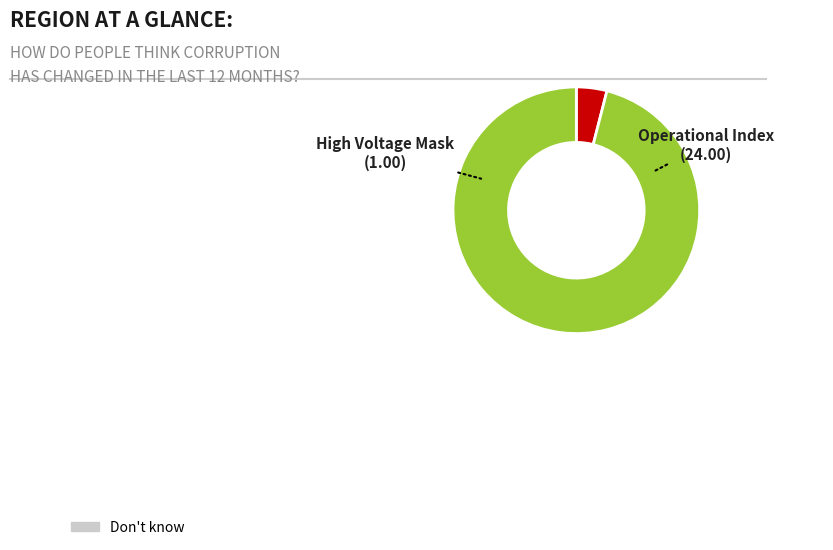

Is there a majority slice in this chart?

Yes